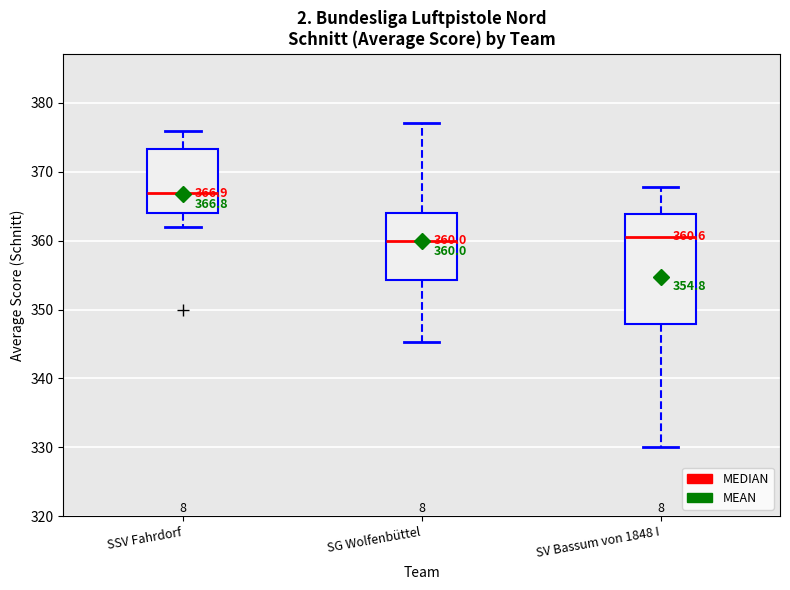

Comparing the boxes themselves (not the whiskers), which one is the tallest?

SV Bassum von 1848 I